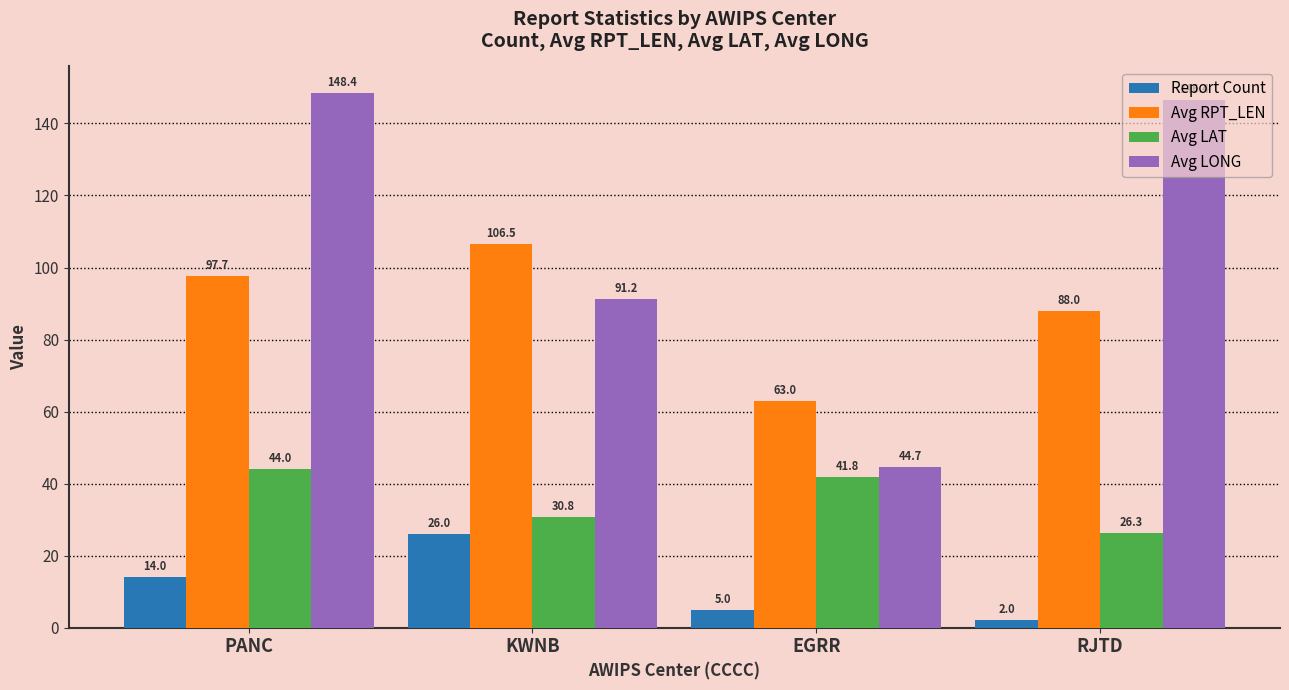

What is the spread (max minus min) of values at PANC?

134.4